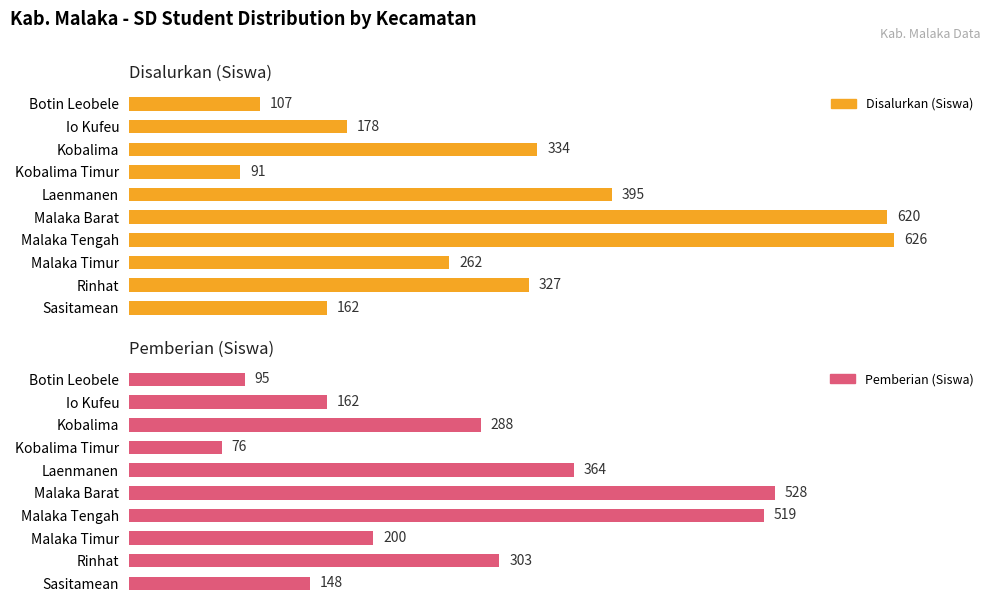

True or false: Disalurkan (Siswa) has a value of 620 at Malaka Barat.

True